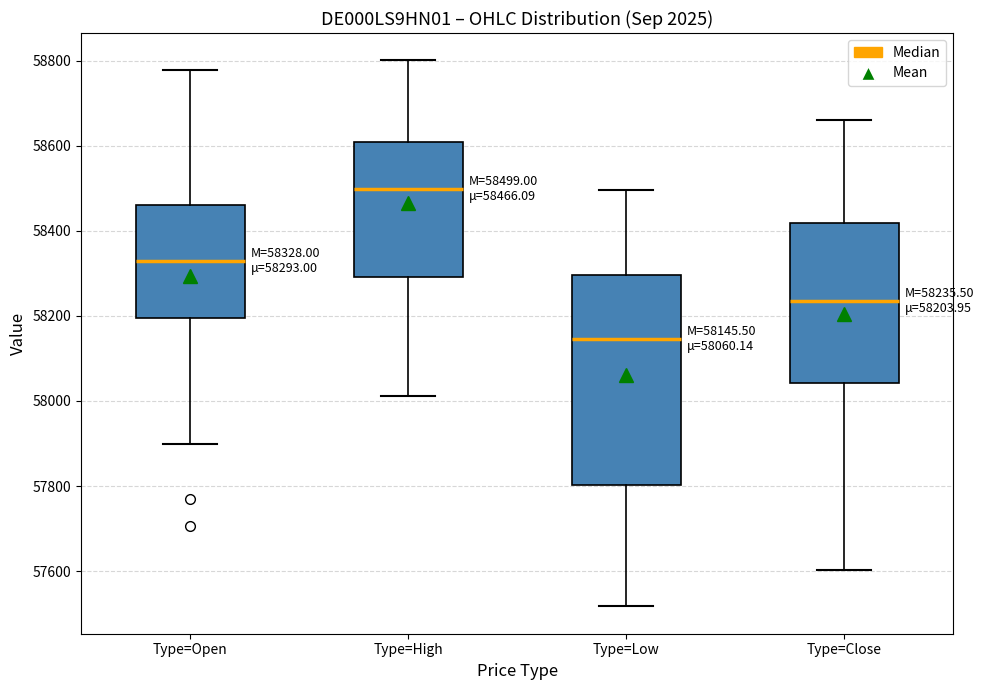

Comparing the boxes themselves (not the whiskers), which one is the tallest?

Type=Low